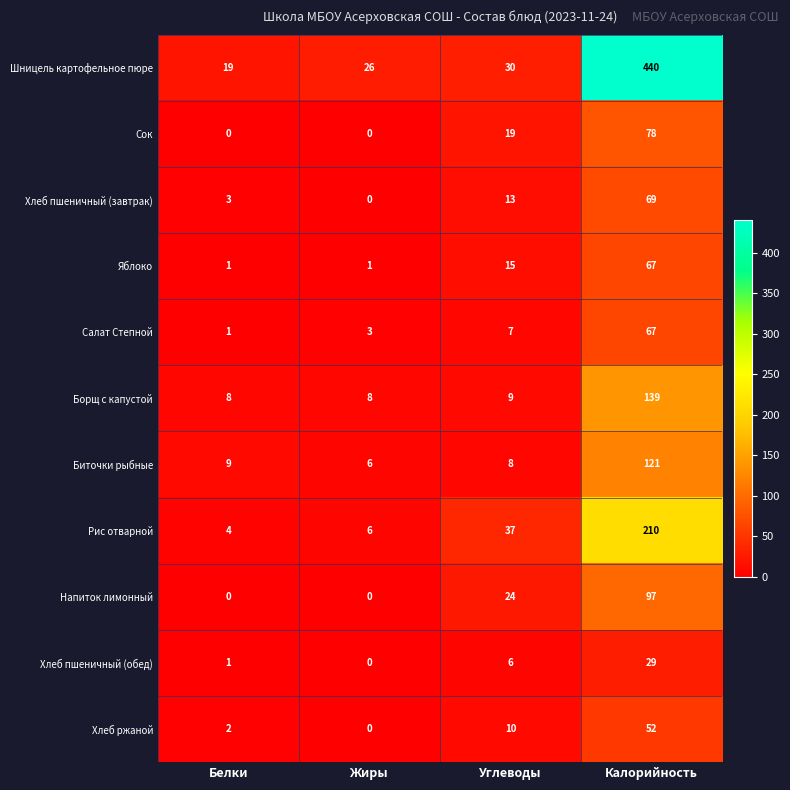

List the labels in order of Биточки рыбные value, largest first.

Калорийность, Белки, Углеводы, Жиры